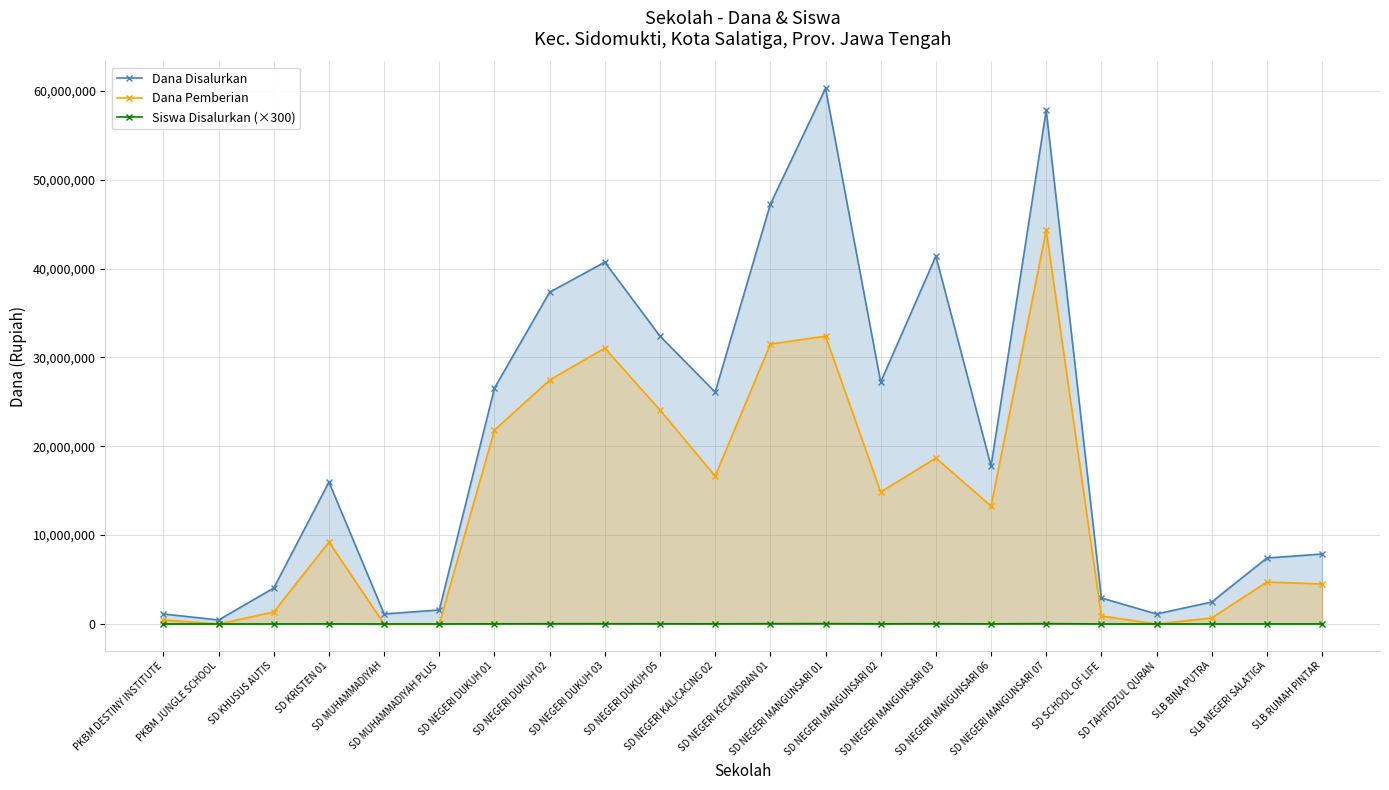

What is the total value across all series at SD NEGERI KECANDRAN 01?

78784500